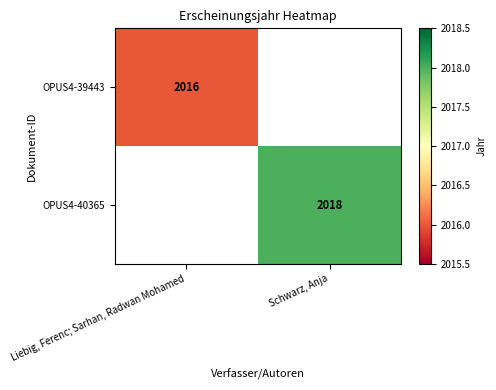

True or false: OPUS4-40365 has a value of 3406 at Schwarz, Anja.

False